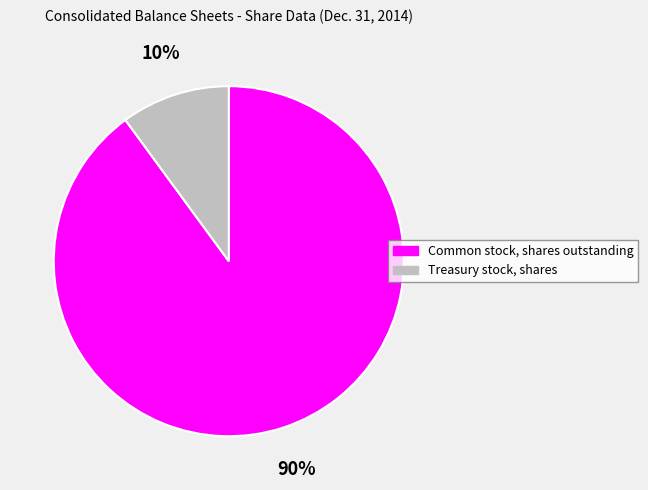

What is the largest slice in the pie chart?

Common stock, shares outstanding